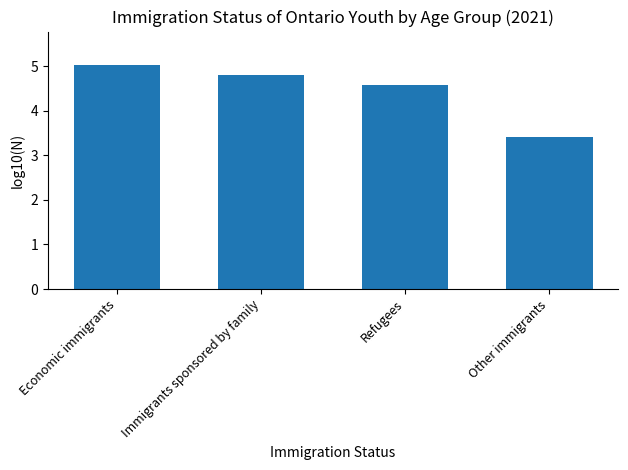

What is the smallest value displayed?

3.4